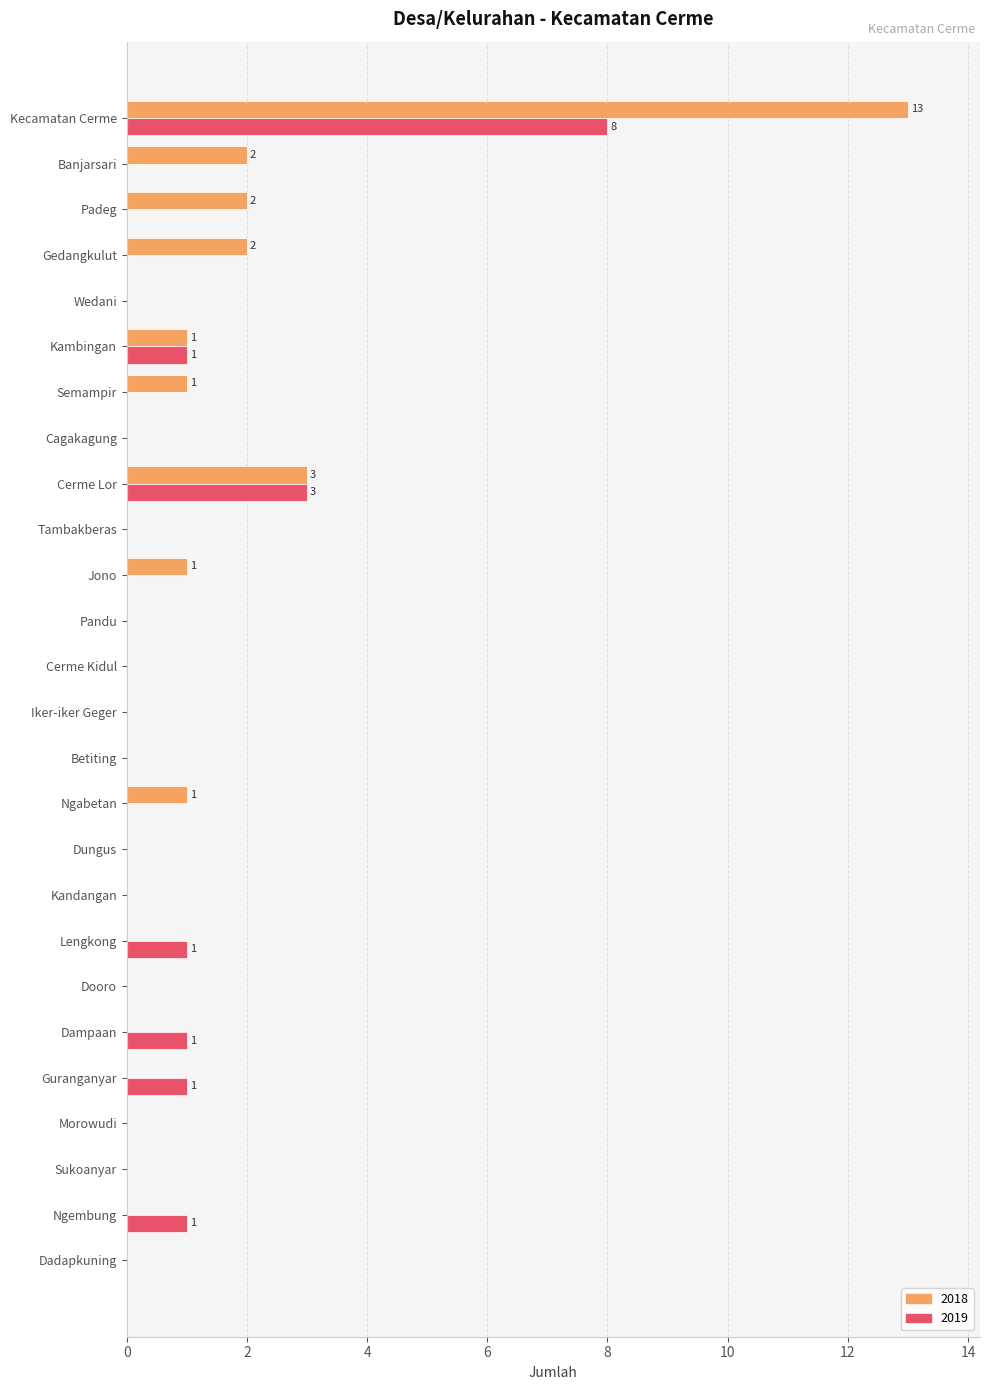

What is the highest value of the 2019 series?

8